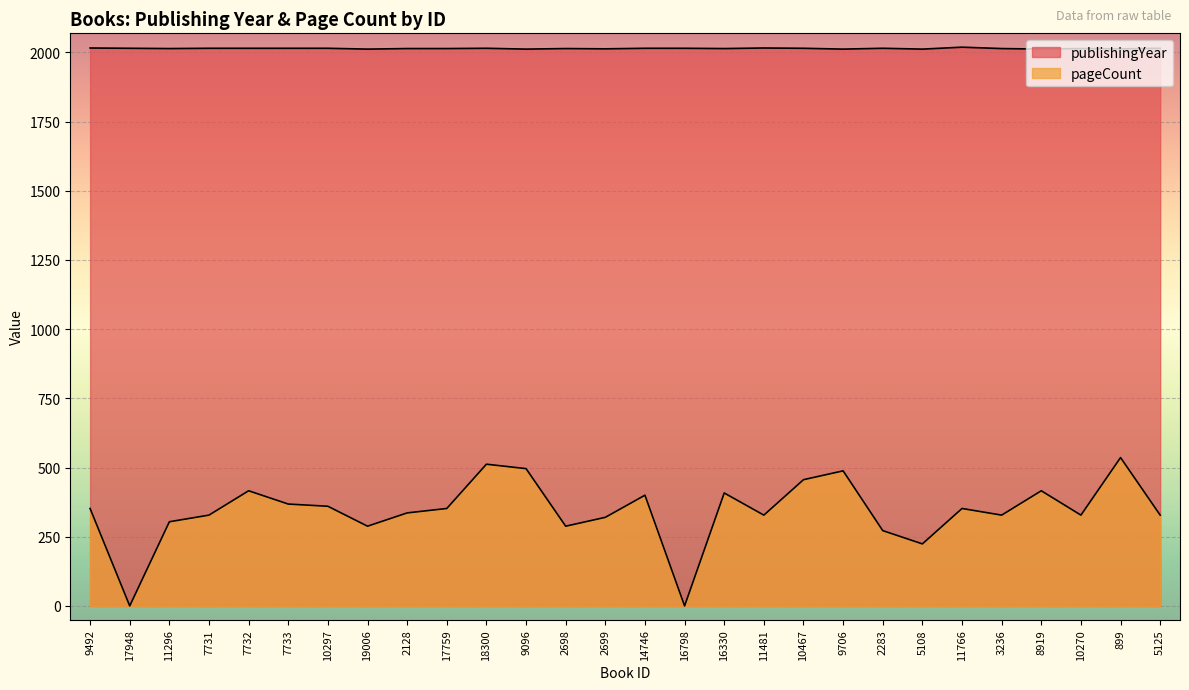

The pageCount series shows 184 at 5125. True or false?

False